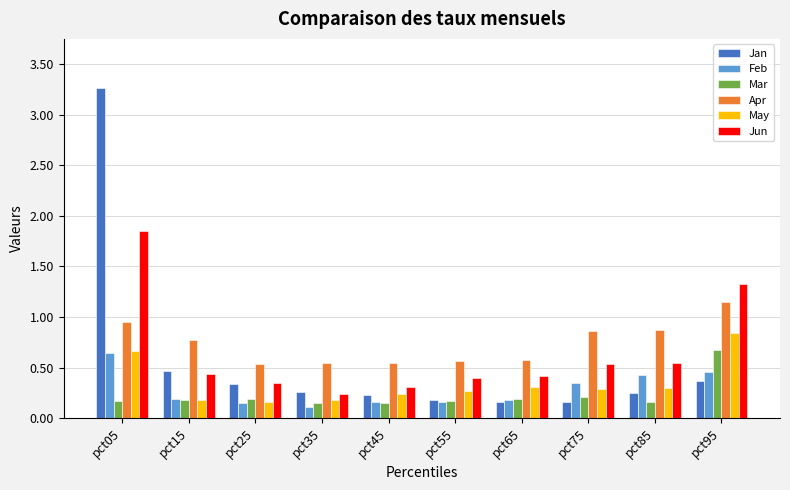

At which label is Jun closest to 1?

pct95